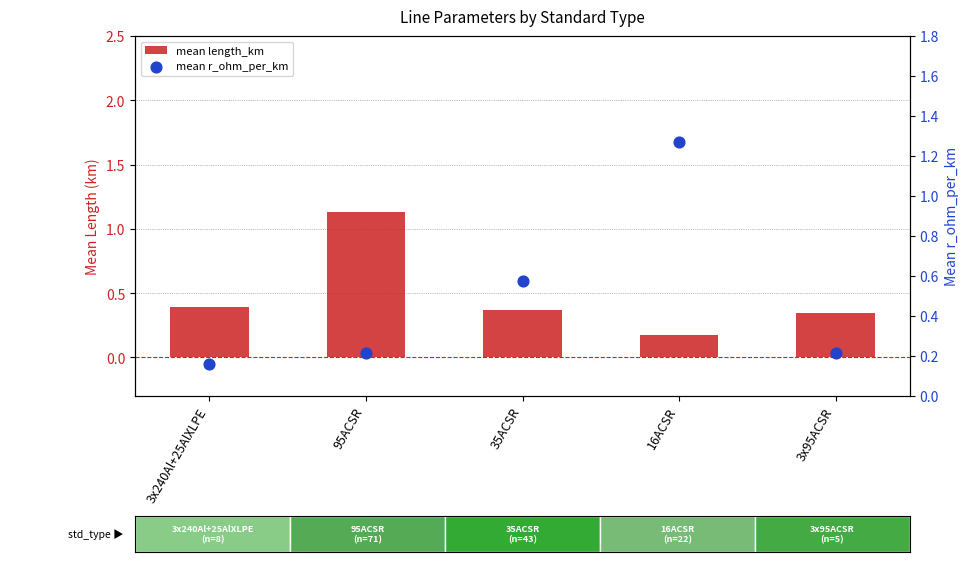

Which series contains the lowest Y value?

mean r_ohm_per_km